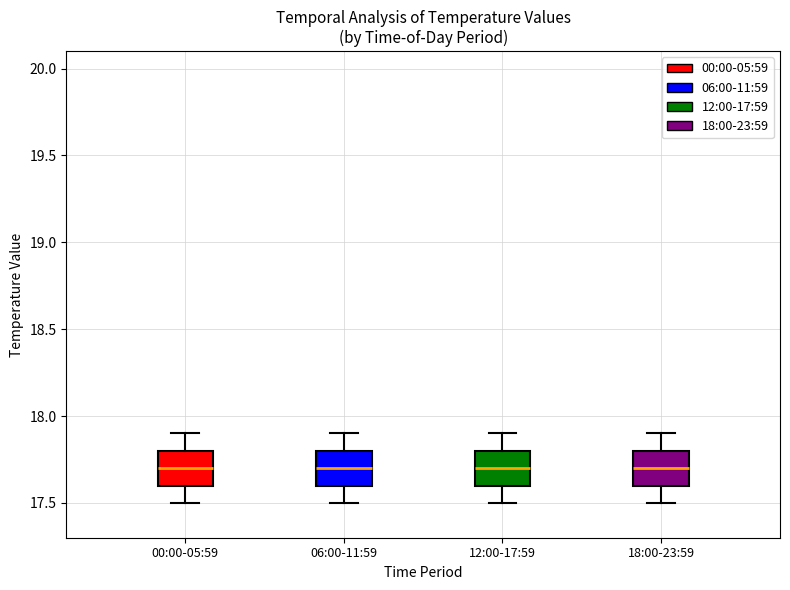

Reading left to right, transcribe this box plot: for each box, give where its median line is, the range the box spans, and where its two whiskers end, as read against the y-axis. The values are not printed on the chart, so give them approximately, as read against the axis.

00:00-05:59: median 17.7, box 17.6 to 17.8, whiskers 17.5 to 17.9
06:00-11:59: median 17.7, box 17.6 to 17.8, whiskers 17.5 to 17.9
12:00-17:59: median 17.7, box 17.6 to 17.8, whiskers 17.5 to 17.9
18:00-23:59: median 17.7, box 17.6 to 17.8, whiskers 17.5 to 17.9